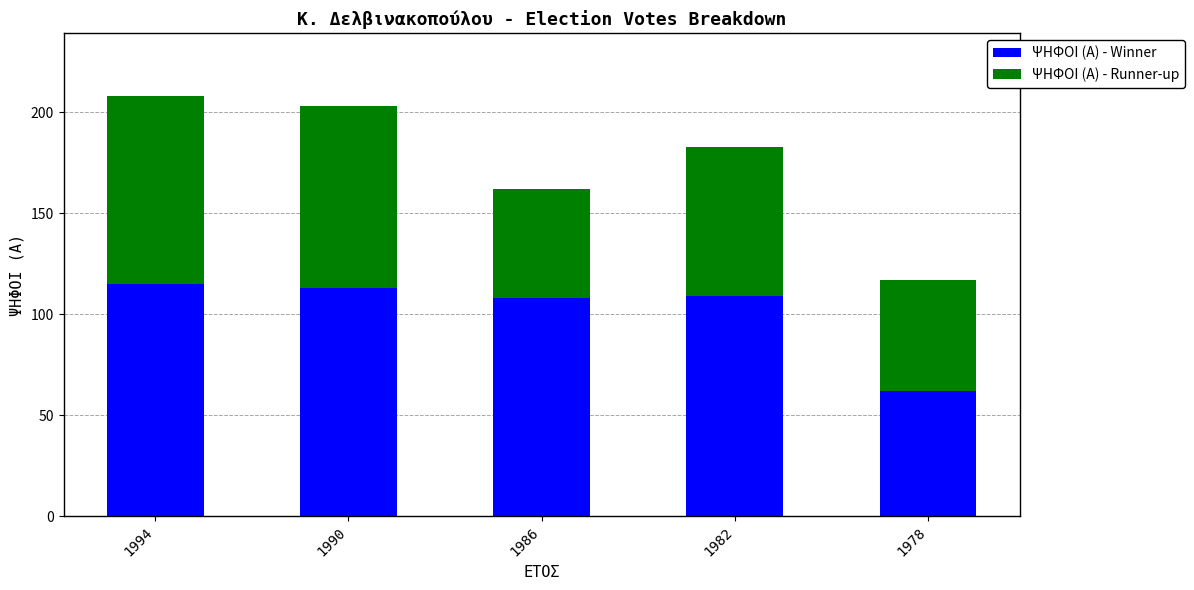

What is the lowest value of the ΨΗΦΟΙ (Α) - Winner series?

62